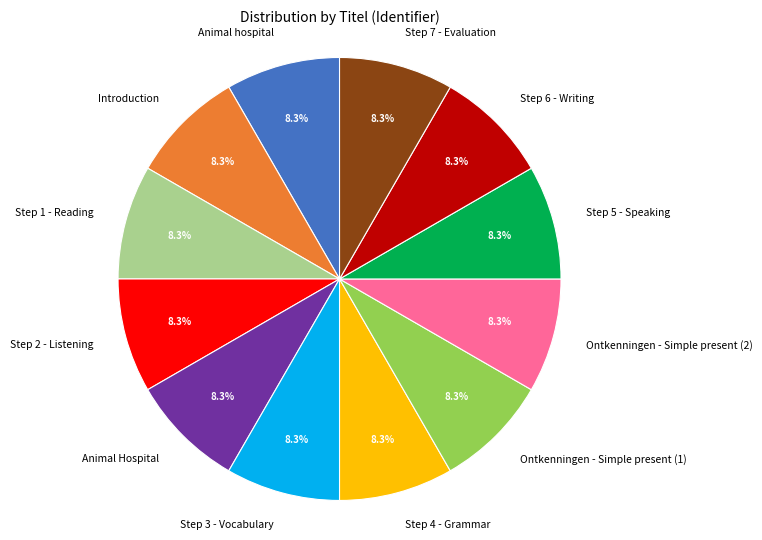

Does Ontkenningen - Simple present (2) account for over 50% of the chart?

No